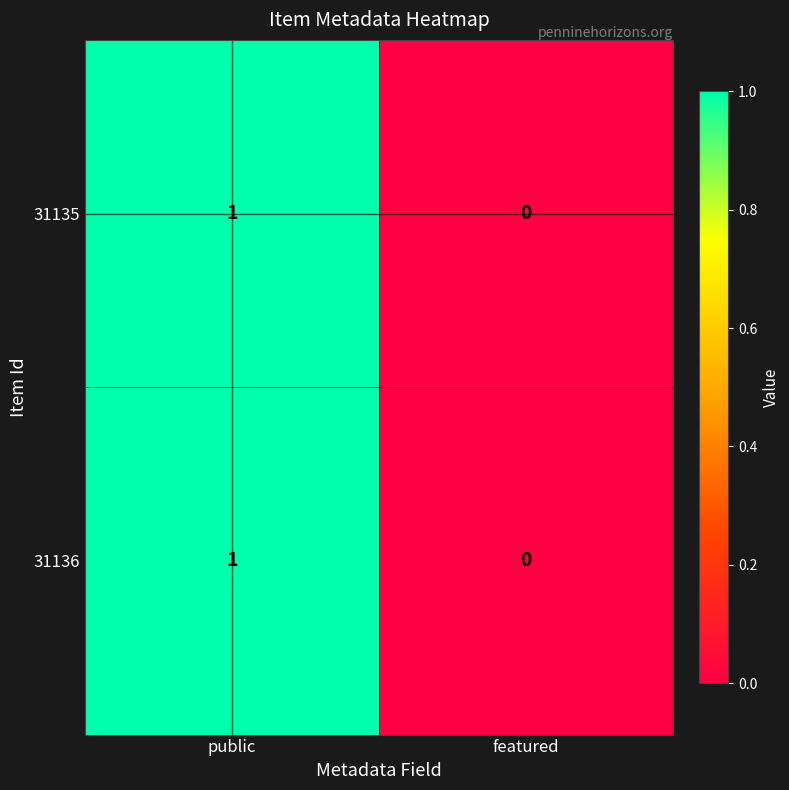

List the labels in order of 31136 value, smallest first.

featured, public